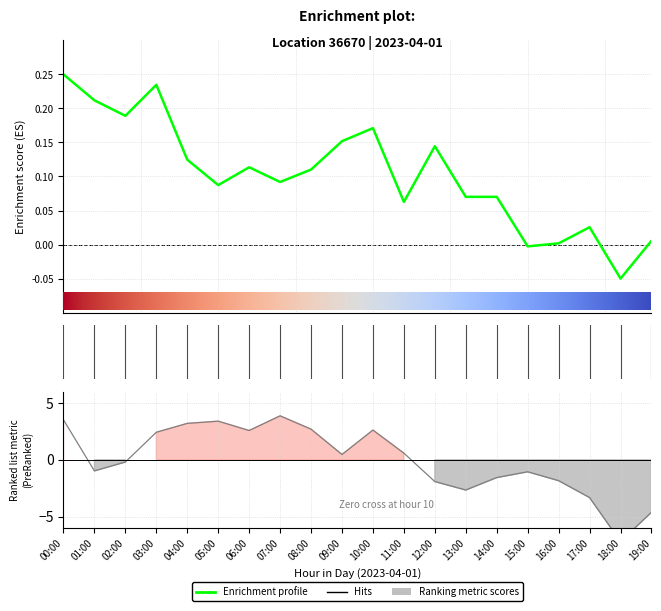

At which label does humidity first exceed 0?

00:00